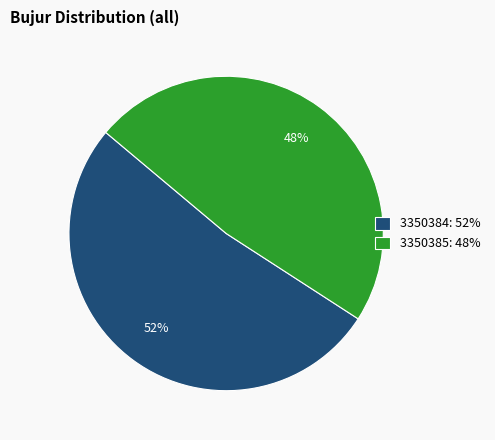

To the nearest percent, what portion does 3350384 represent?

52%